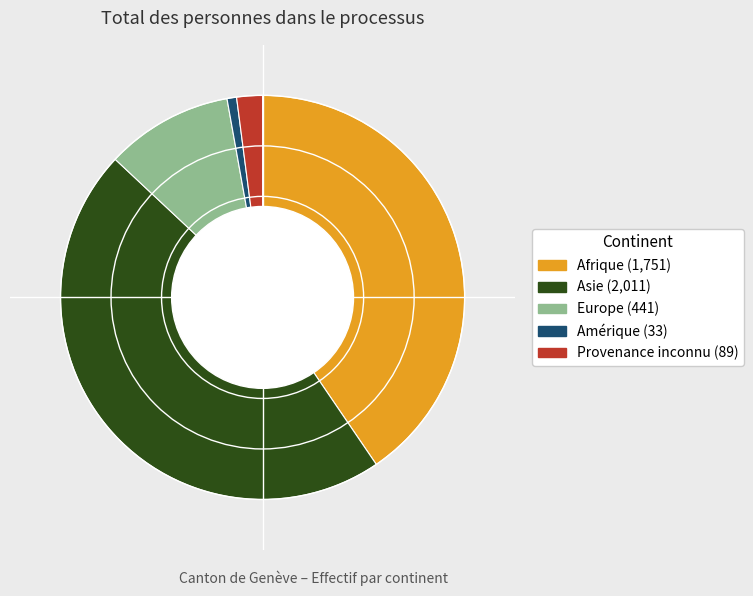

Does any single category account for the majority?

No